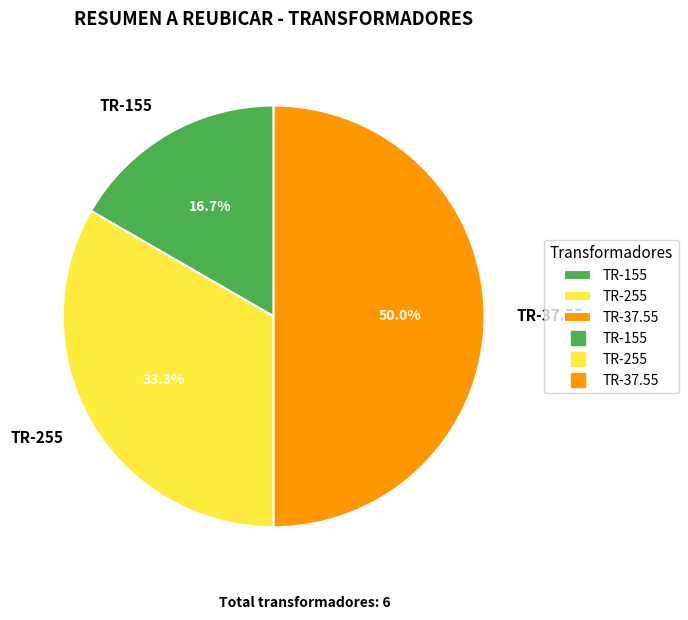

To the nearest percent, what is the combined percentage of TR-255 and TR-37.55?

83%